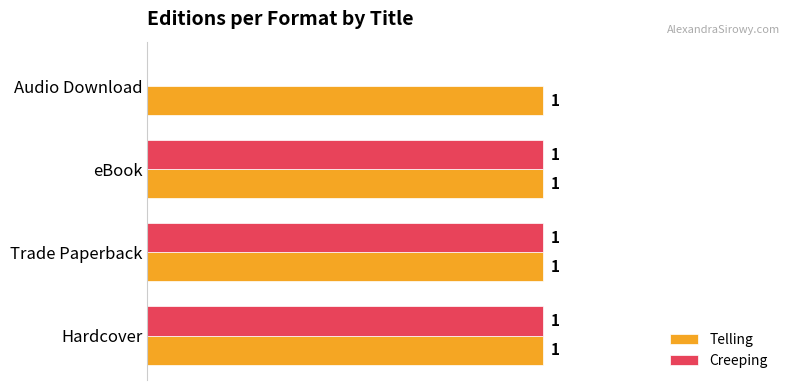

At which label is Creeping closest to 0?

Audio Download